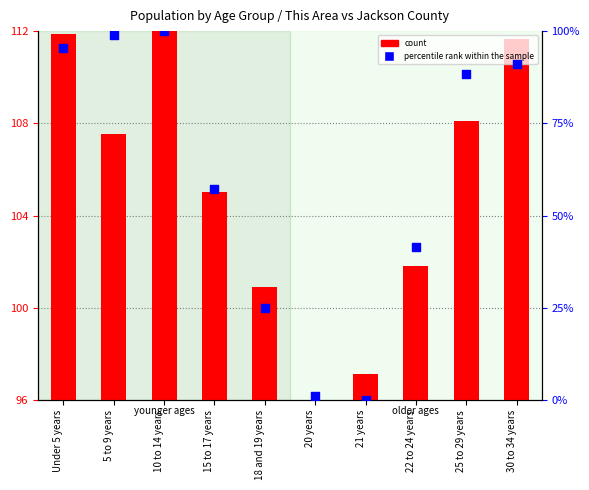

Which series has the widest spread of Y values?

percentile rank within the sample